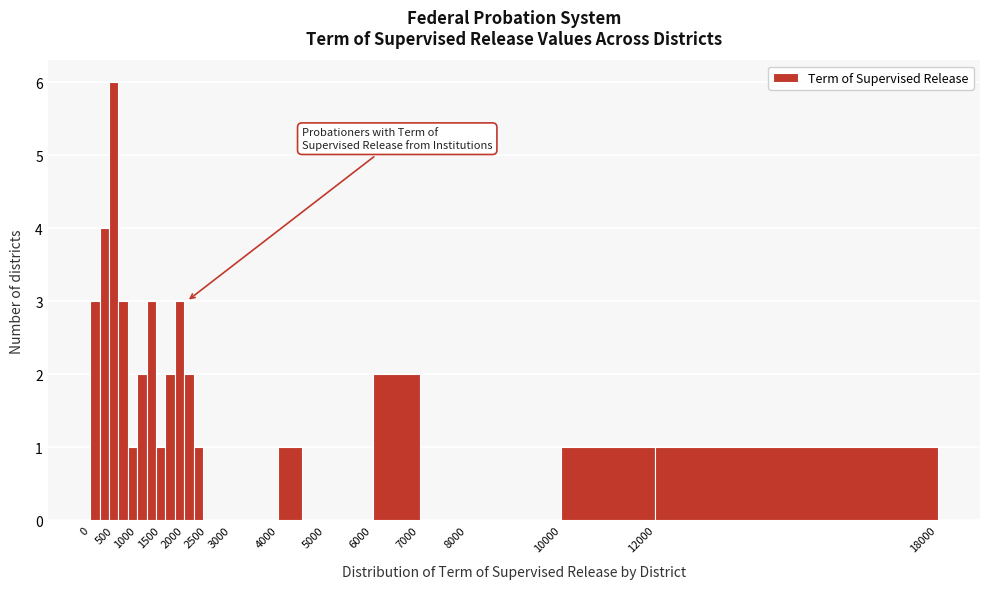

Reading left to right, transcribe this chart: for each bar, give the range it covers on the x-axis and its height. The values are not printed on the chart, so give them approximately, as read against the axis.

0 to 200: 3
200 to 400: 4
400 to 600: 6
600 to 800: 3
800 to 1000: 1
1000 to 1200: 2
1200 to 1400: 3
1400 to 1600: 1
1600 to 1800: 2
1800 to 2000: 3
2000 to 2200: 2
2200 to 2400: 1
2400 to 2600: 0
2600 to 2800: 0
2800 to 3000: 0
3000 to 3500: 0
3500 to 4000: 0
4000 to 4500: 1
4500 to 5000: 0
5000 to 6000: 0
6000 to 7000: 2
7000 to 8000: 0
8000 to 9000: 0
9000 to 10000: 0
10000 to 12000: 1
12000 to 18000: 1